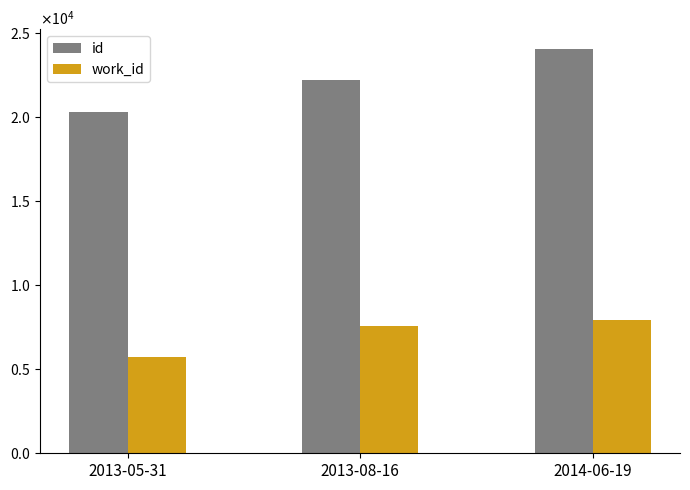

List the series in order of their peak value, highest first.

id, work_id